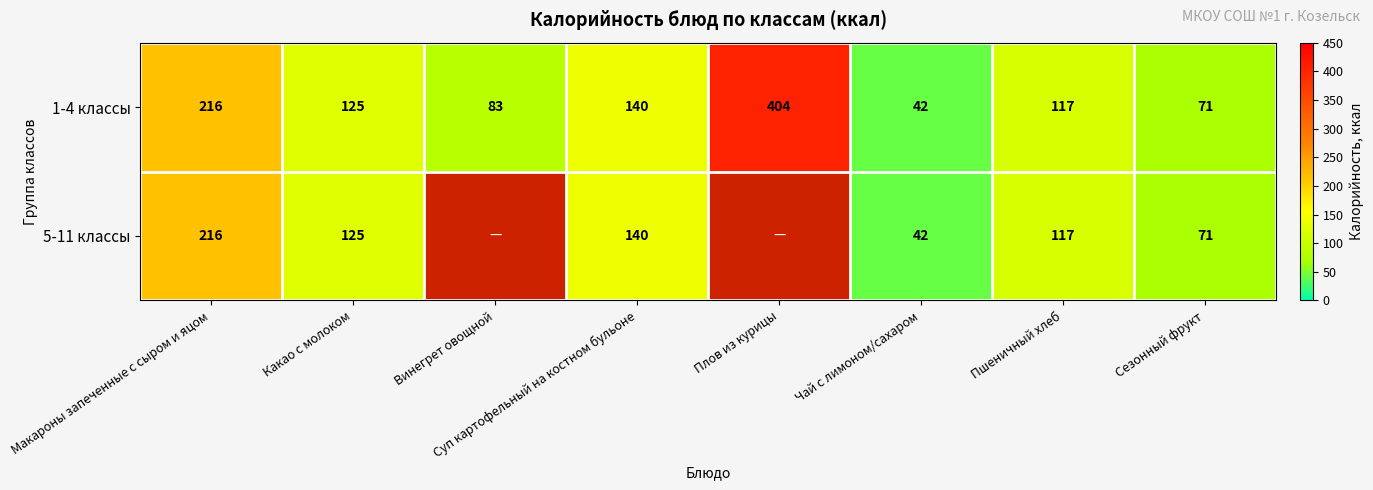

Between Суп картофельный на костном бульоне and Чай с лимоном/сахаром, which is larger?

Суп картофельный на костном бульоне